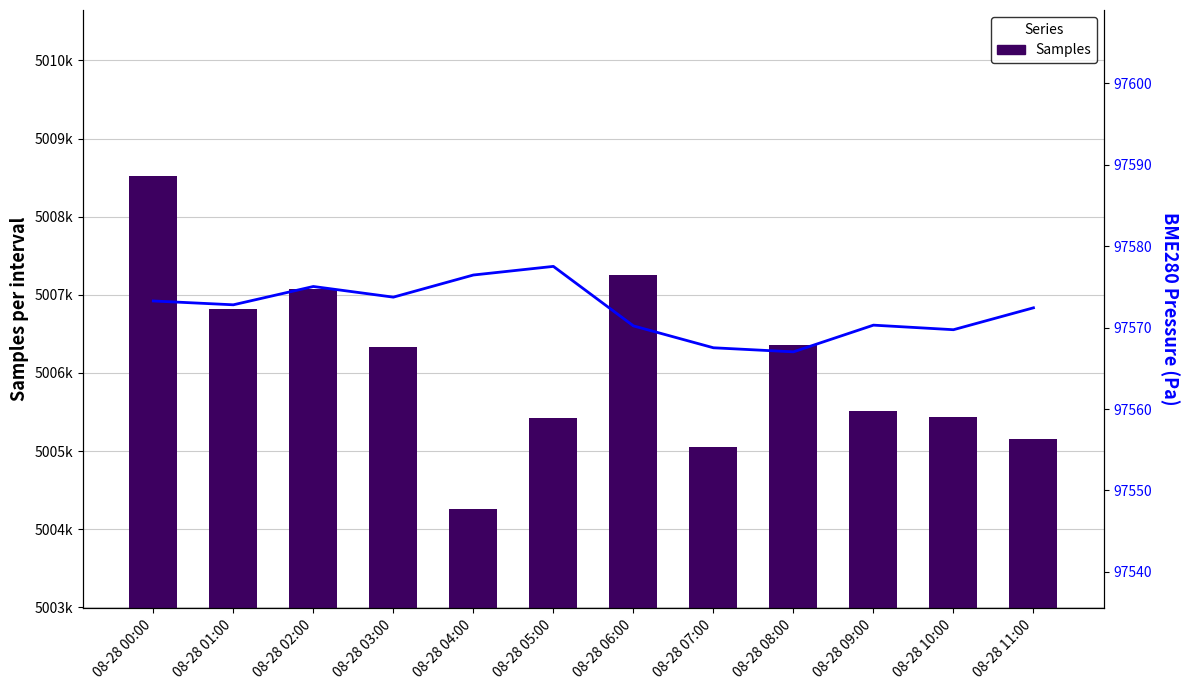

List the labels in order of BME280_pressure value, smallest first.

08-28 08:00, 08-28 07:00, 08-28 10:00, 08-28 06:00, 08-28 09:00, 08-28 11:00, 08-28 01:00, 08-28 00:00, 08-28 03:00, 08-28 02:00, 08-28 04:00, 08-28 05:00